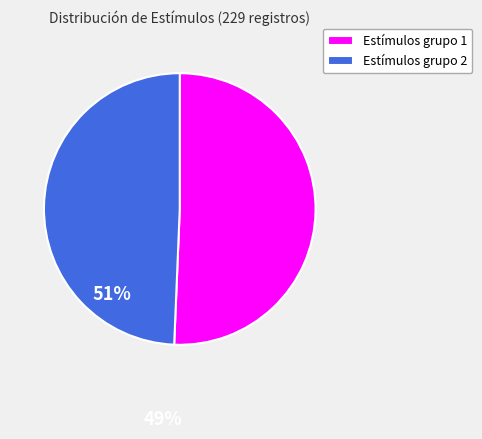

Which category accounts for the majority?

Estímulos grupo 1